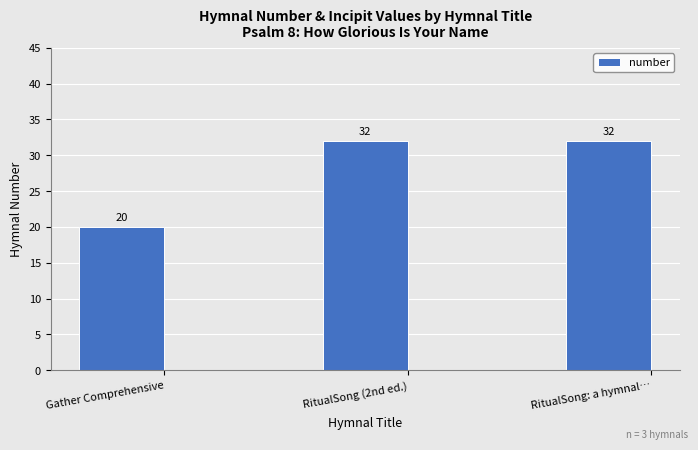

Which has a higher value, RitualSong (2nd ed.) or Gather Comprehensive?

RitualSong (2nd ed.)